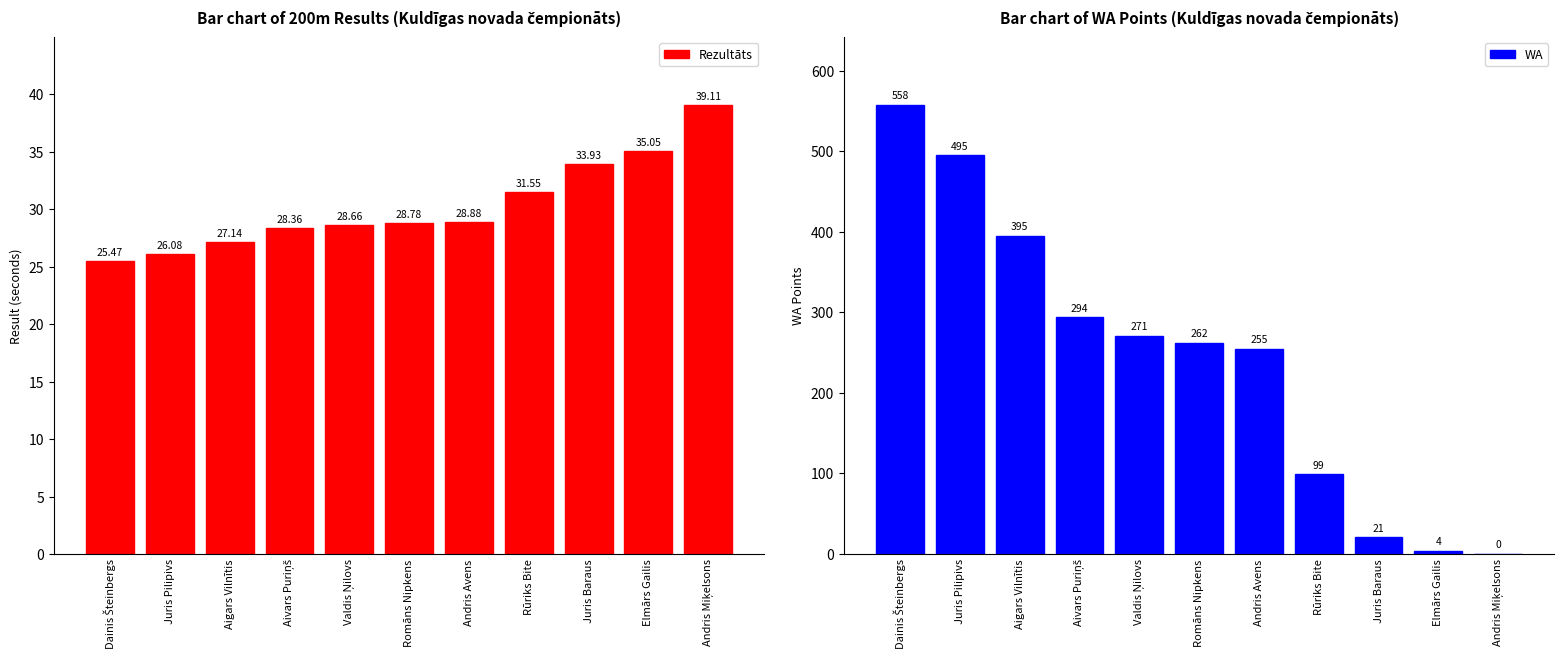

What is the total value across all series at Juris Pilipivs?

521.1